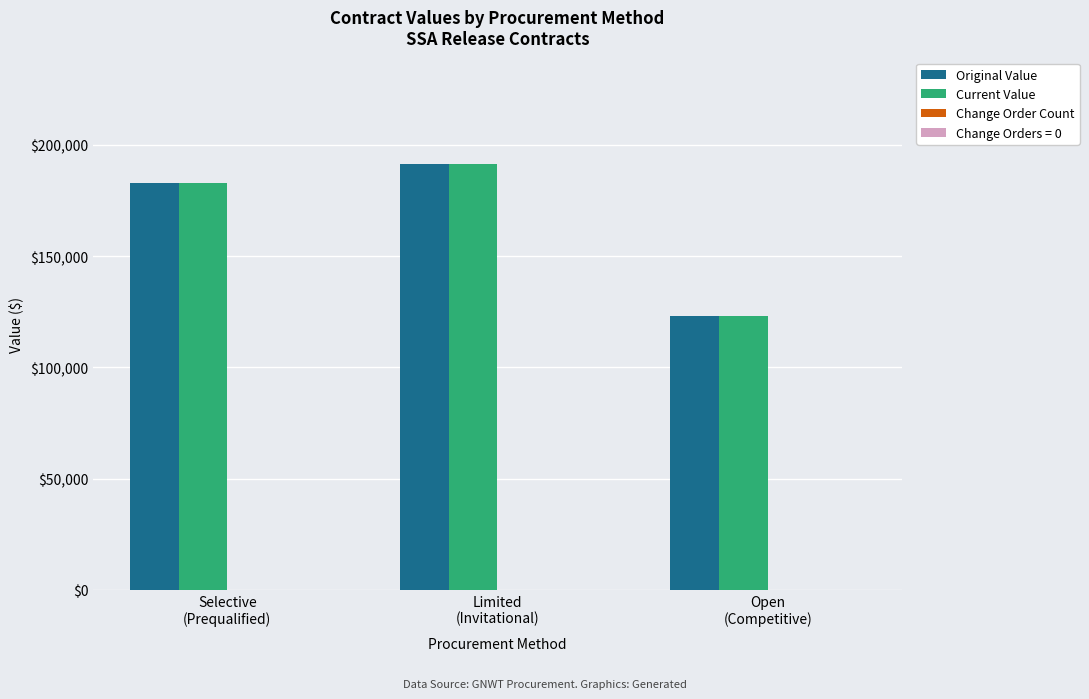

What is the minimum value shown in the chart?

123212.0